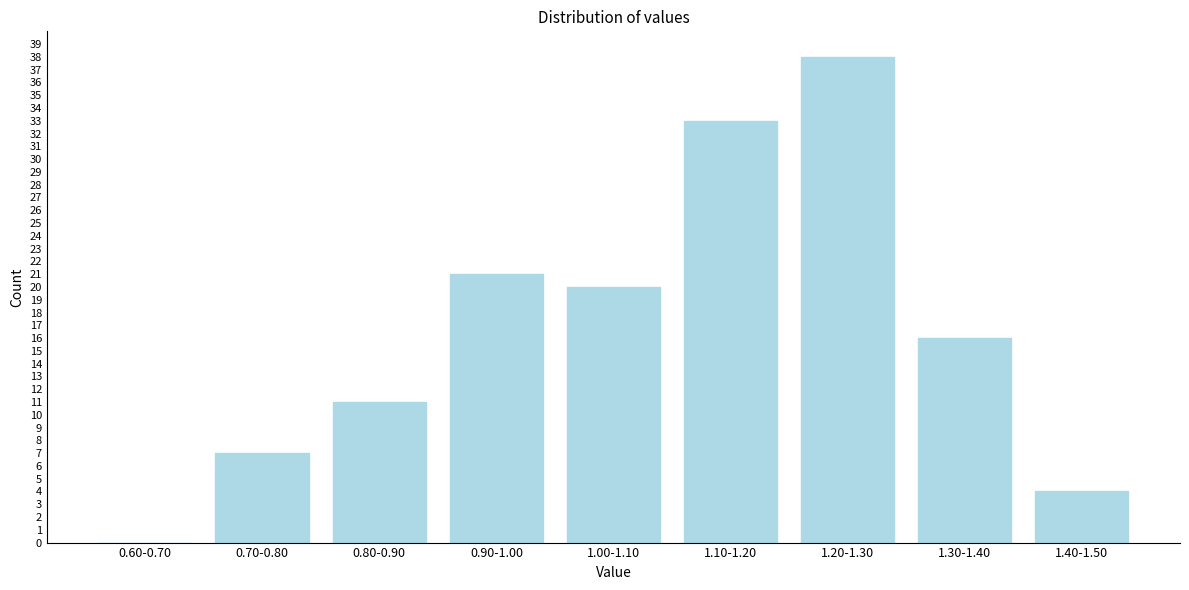

Reading left to right, transcribe all the data shown in this chart.

0.60-0.70=0	0.70-0.80=7	0.80-0.90=11	0.90-1.00=21	1.00-1.10=20	1.10-1.20=33	1.20-1.30=38	1.30-1.40=16	1.40-1.50=4